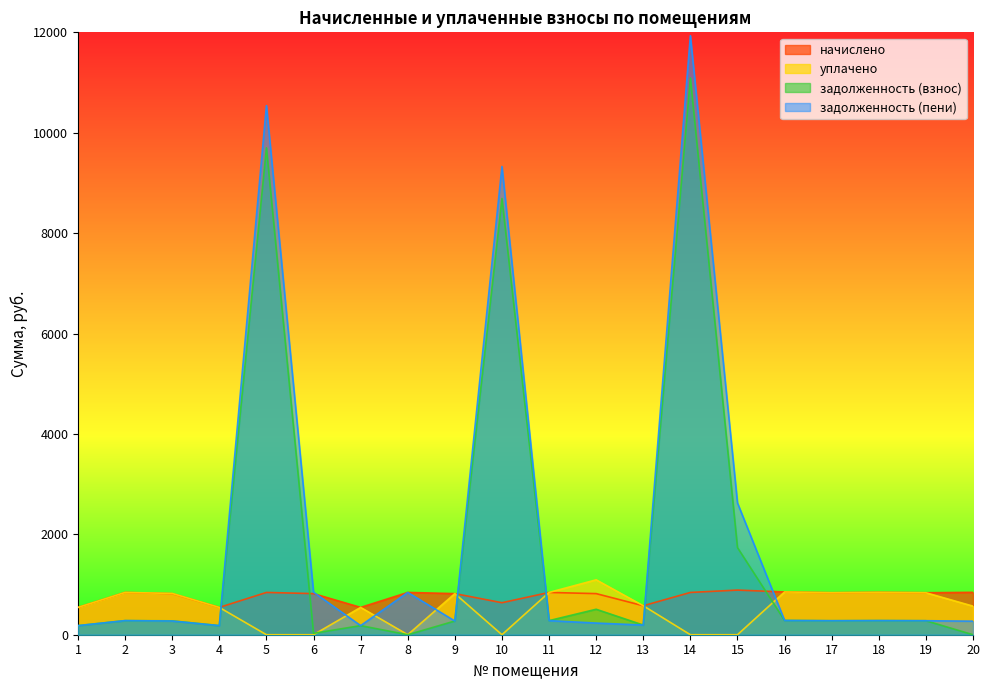

After their last crossing, which series has the higher values: задолженность (взнос) or уплачено?

уплачено